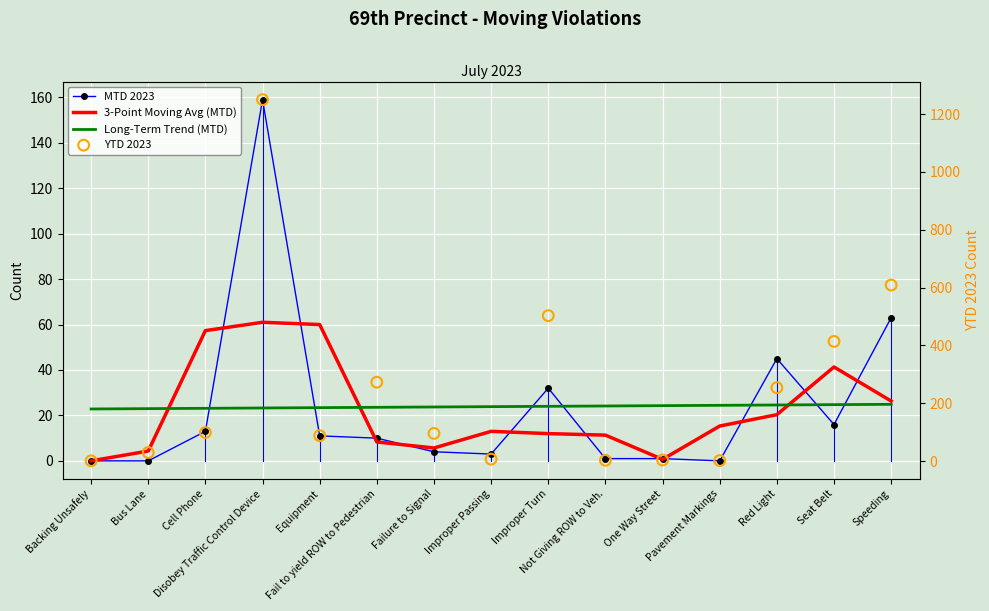

What is the total value across all series at Not Giving ROW to Veh.?

39.5